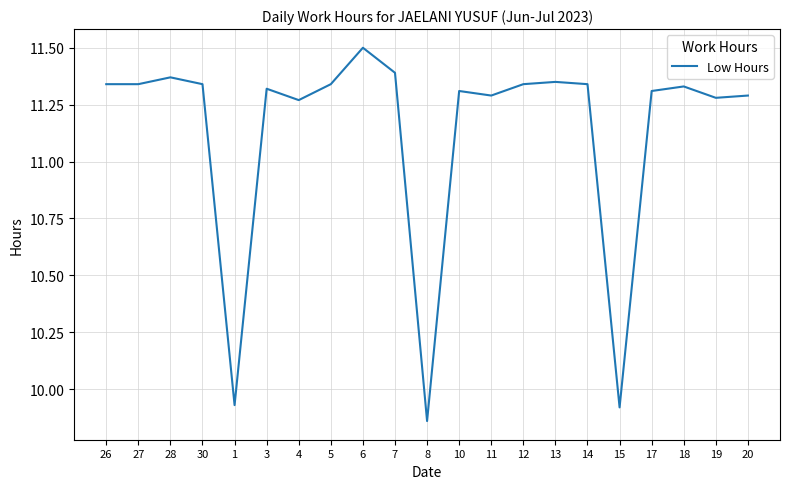

What position from the right is 30?

18